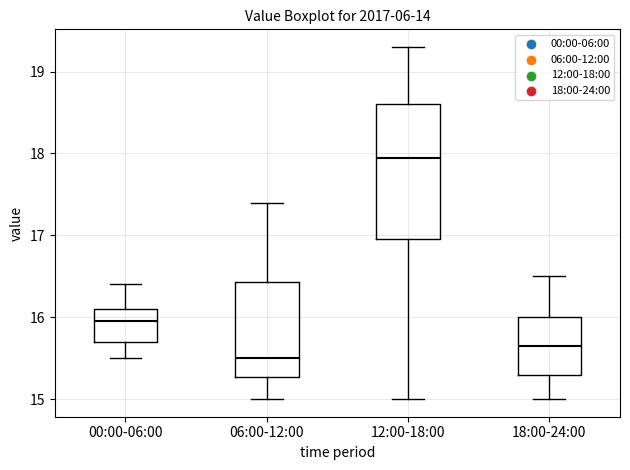

Where is the upper edge of the box for 18:00-24:00 on the y-axis? The values are not printed on the chart, so give them approximately, as read against the axis.

16.0